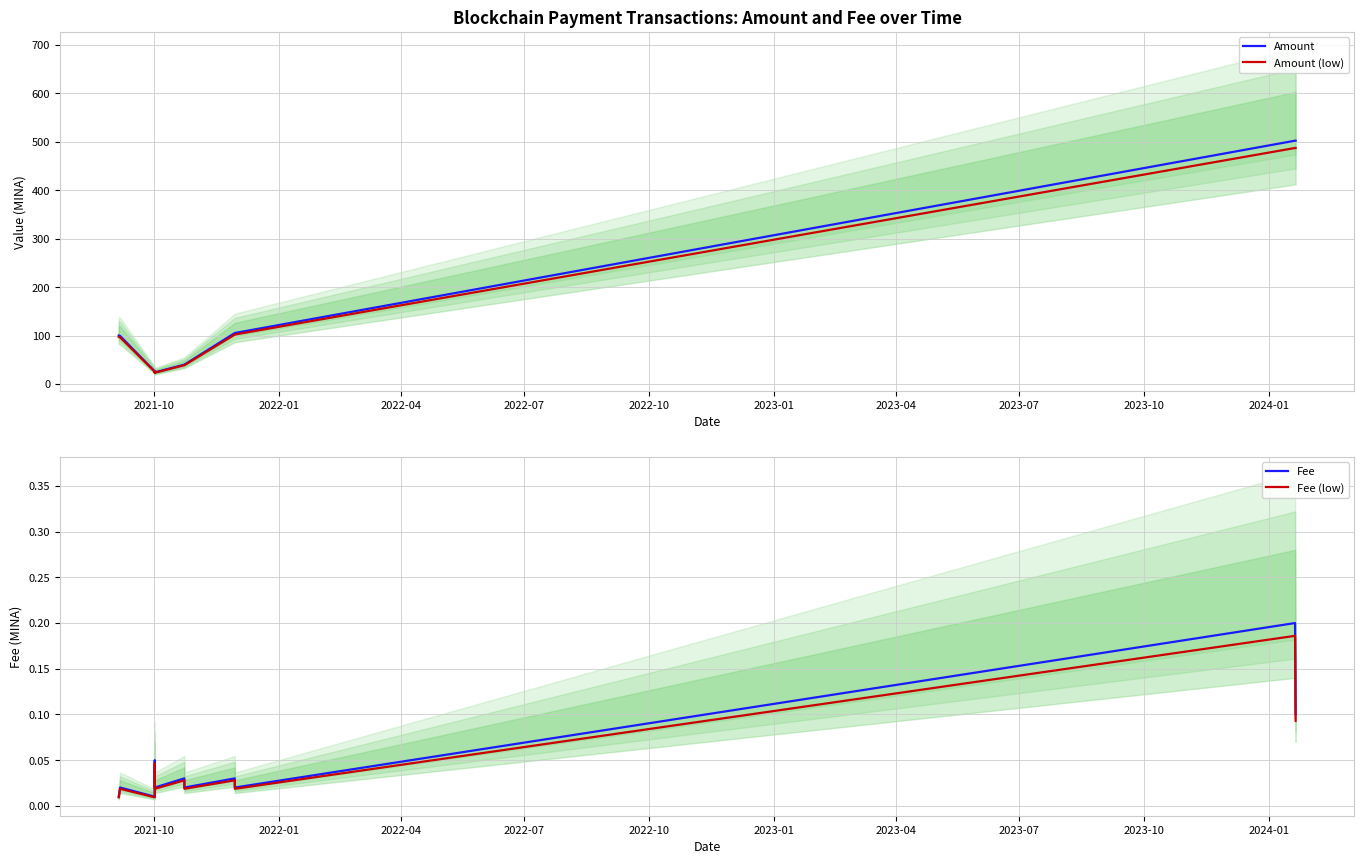

What is the maximum value for Amount?

502.1